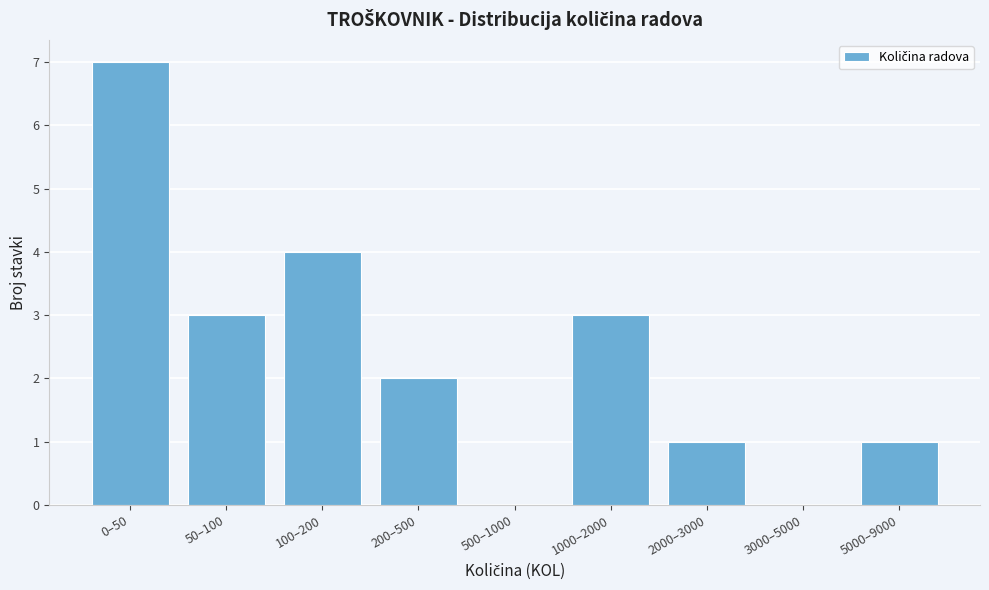

Reading left to right, what are all the values shown in this chart?

0–50=7	50–100=3	100–200=4	200–500=2	500–1000=0	1000–2000=3	2000–3000=1	3000–5000=0	5000–9000=1